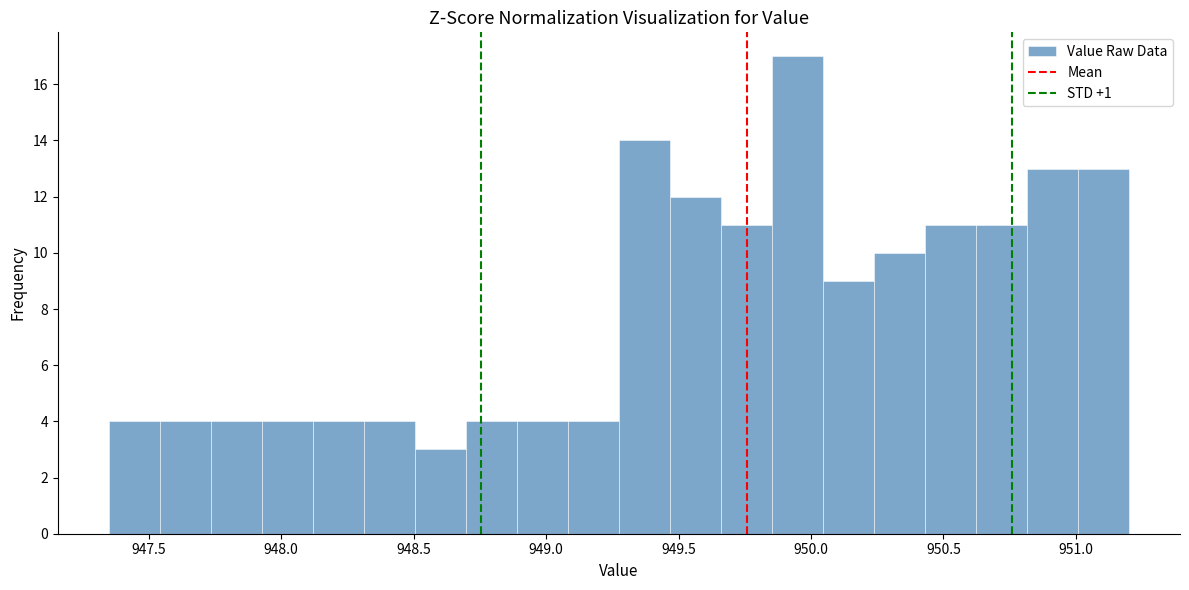

Read against the x-axis, roughly where is the centre of the tallest bar?

949.95